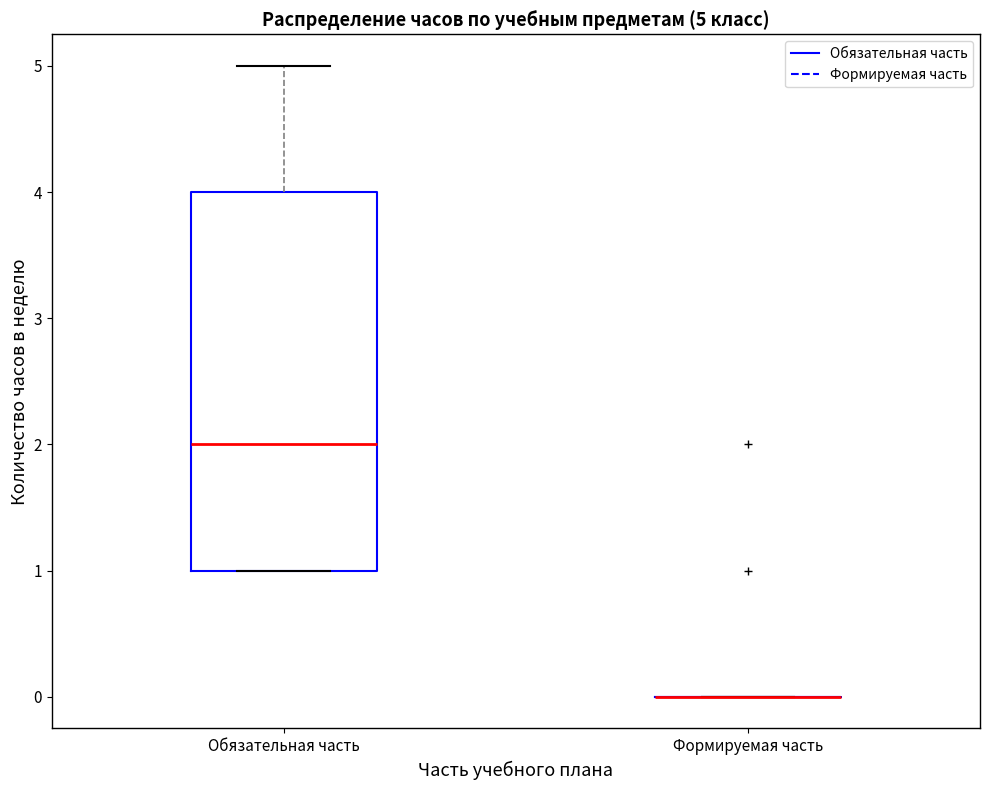

Comparing the boxes themselves (not the whiskers), which one is the tallest?

Обязательная часть